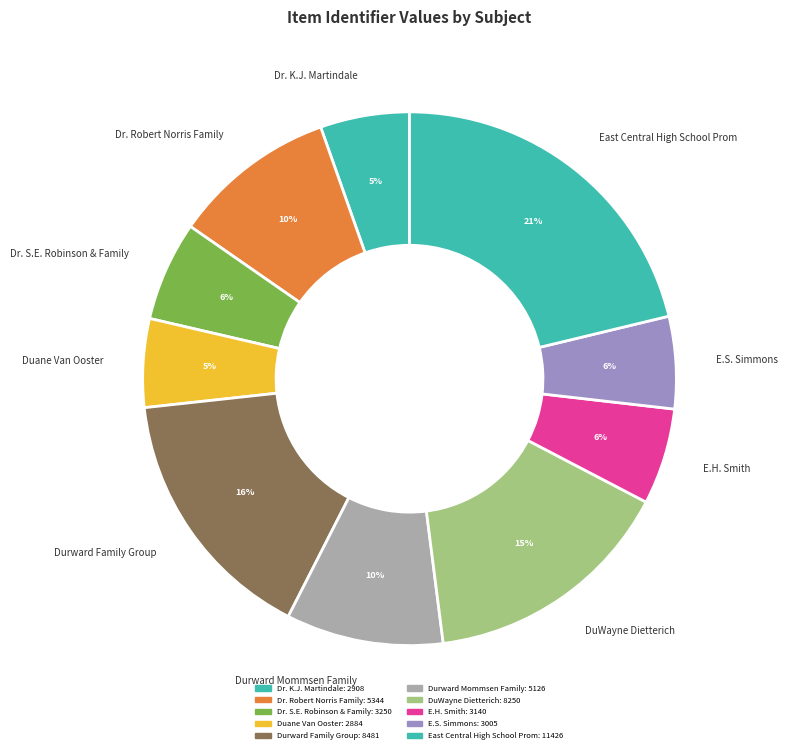

What is the largest slice in the pie chart?

East Central High School Prom